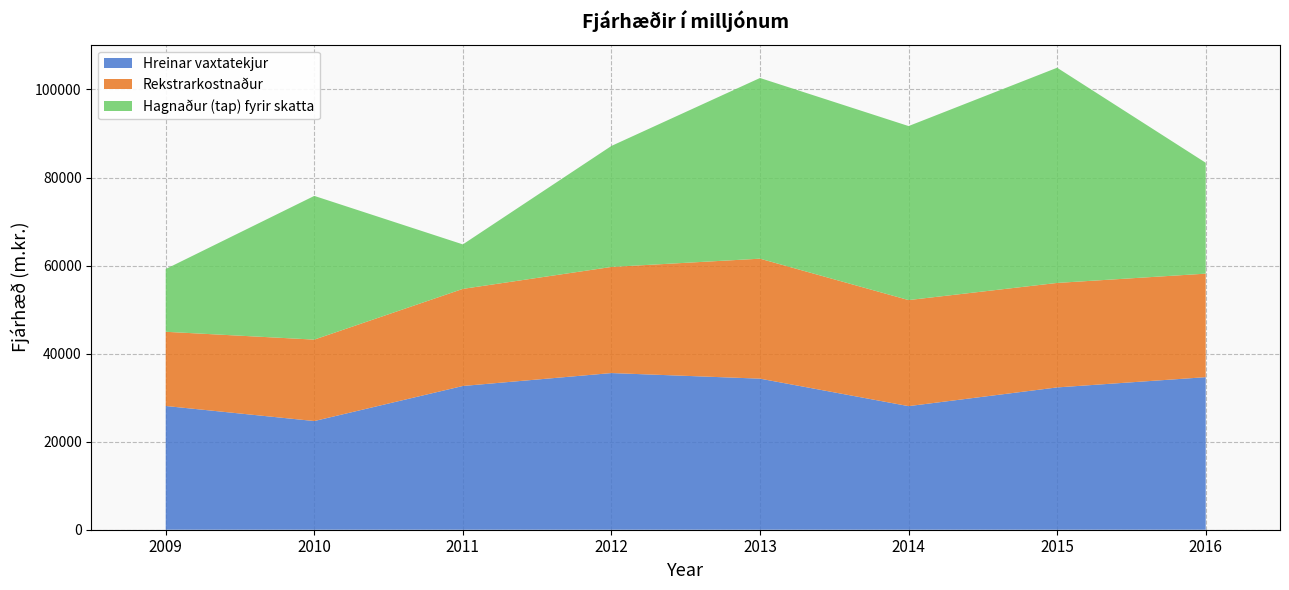

Reading right to left, extract all data points from this chart.

Hreinar vaxtatekjur: 34650	32324	28073	34314	35584	32649	24685	28105
Rekstrarkostnaður: 23514	23732	24088	27251	24105	22056	18496	16854
Hagnaður (tap) fyrir skatta: 25186	48879	39526	41042	27485	10105	32644	14254